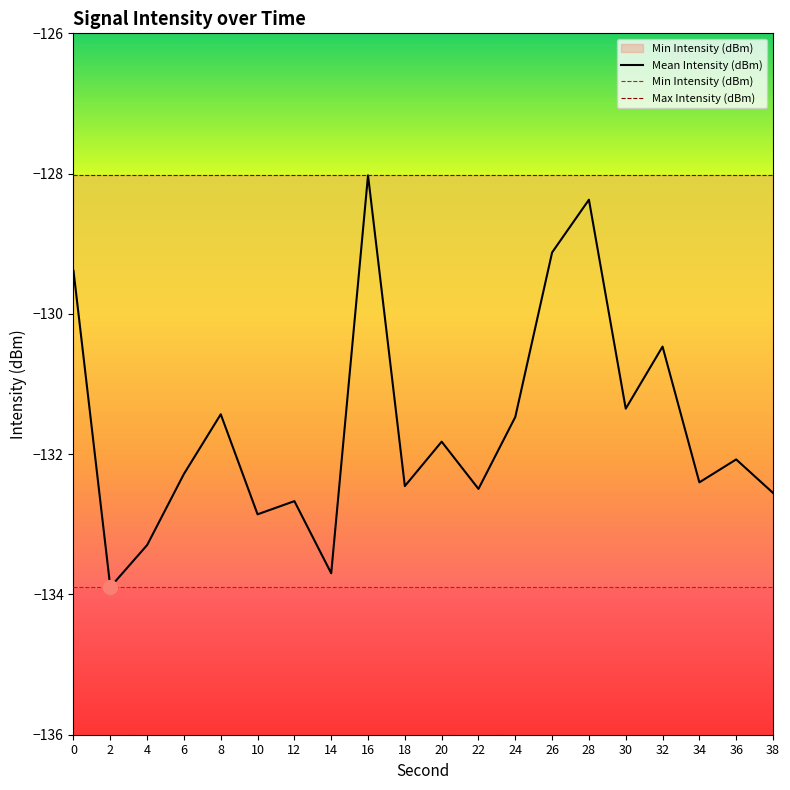

True or false: Min Intensity (dBm) and Max Intensity (dBm) intersect in this chart.

False